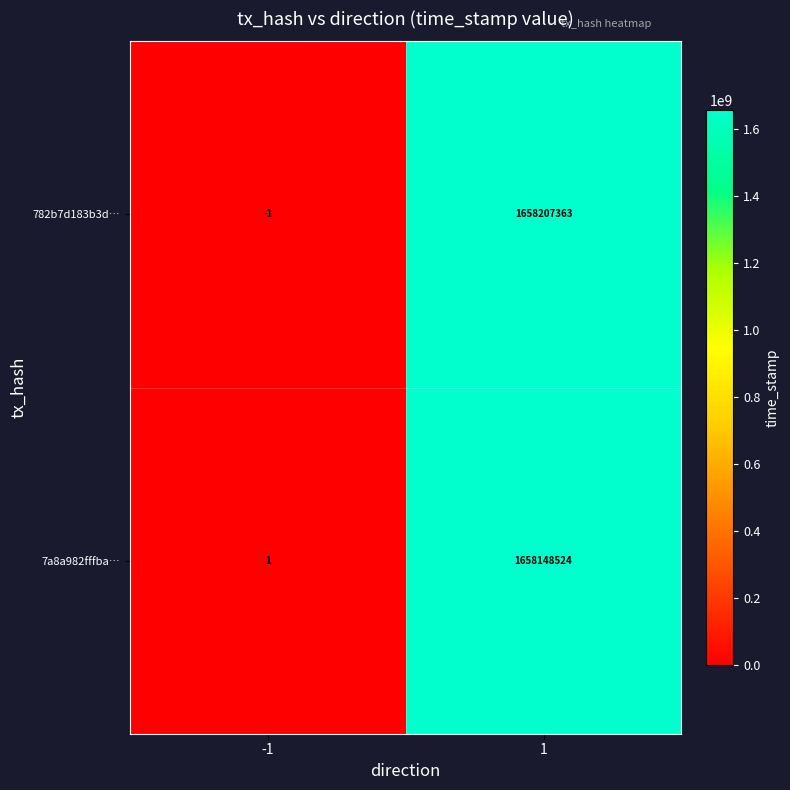

Between -1 and 1, which series saw the biggest shift?

782b7d183b3d…